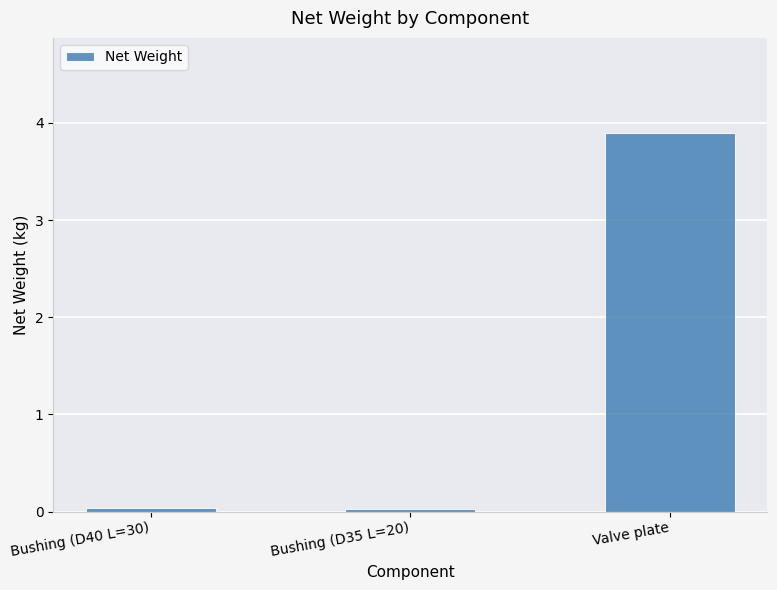

Which label corresponds to the largest value in the chart?

Valve plate